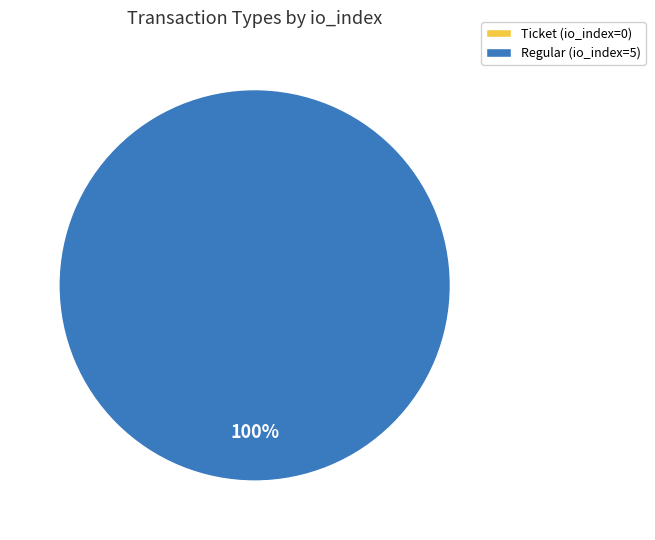

Is there a majority slice in this chart?

Yes